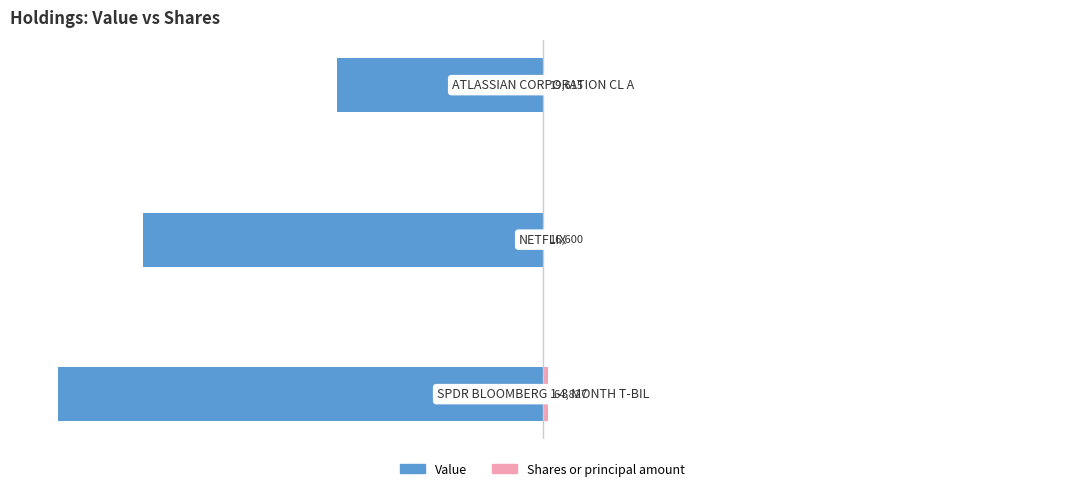

At 0, list the series in order from smallest to largest.

Value, Shares or principal amount